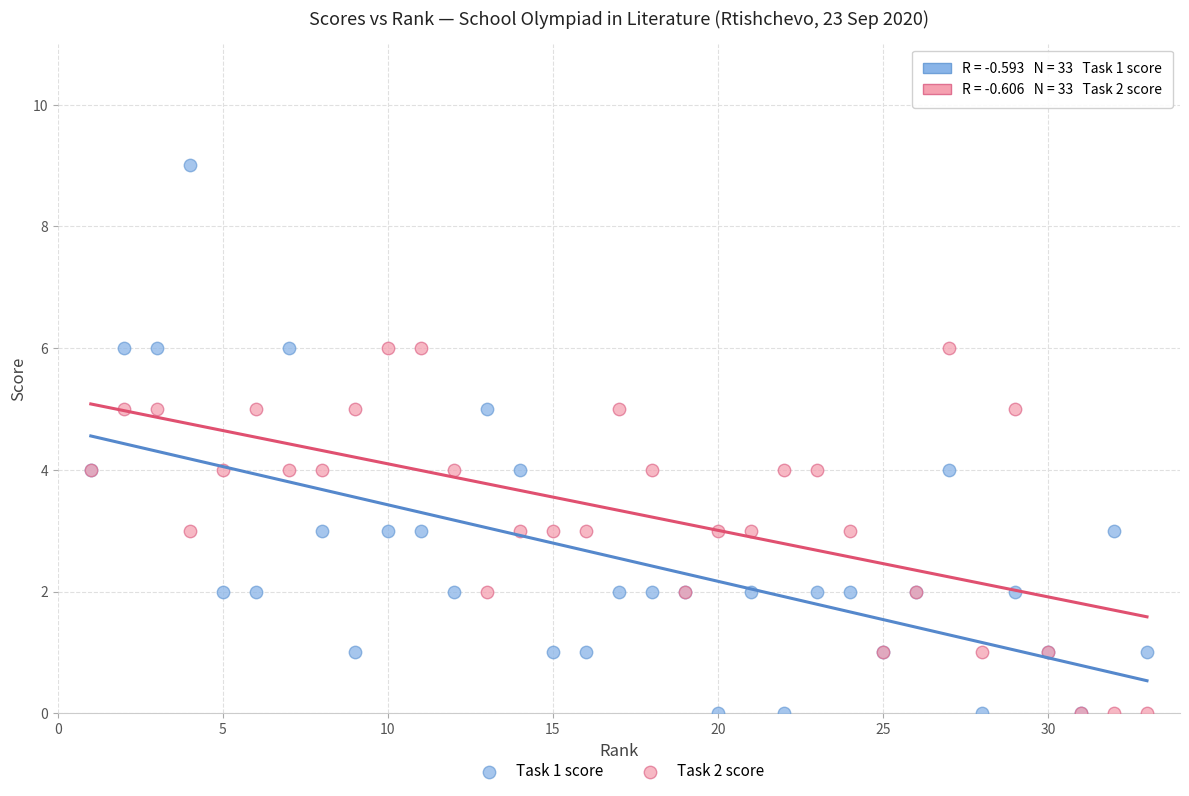

What are all the series names shown in the legend?

Task 1 score, Task 2 score